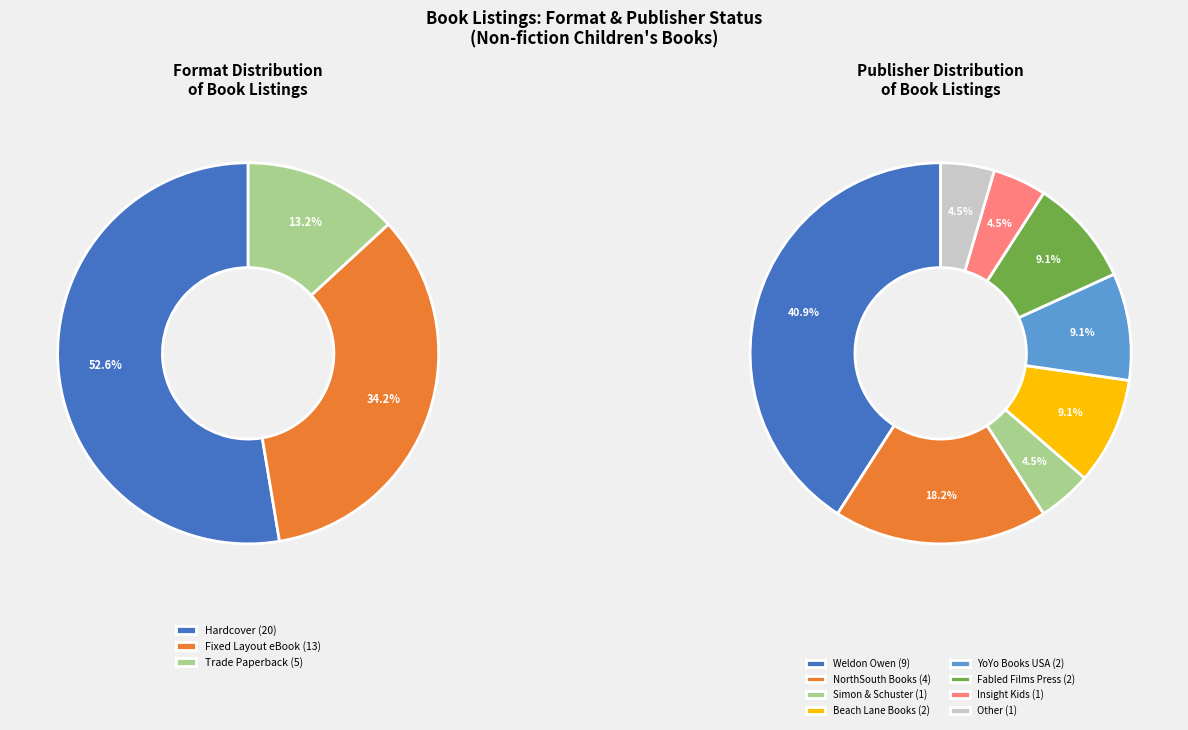

Which has a higher value, Fixed Layout eBook or Hardcover?

Hardcover